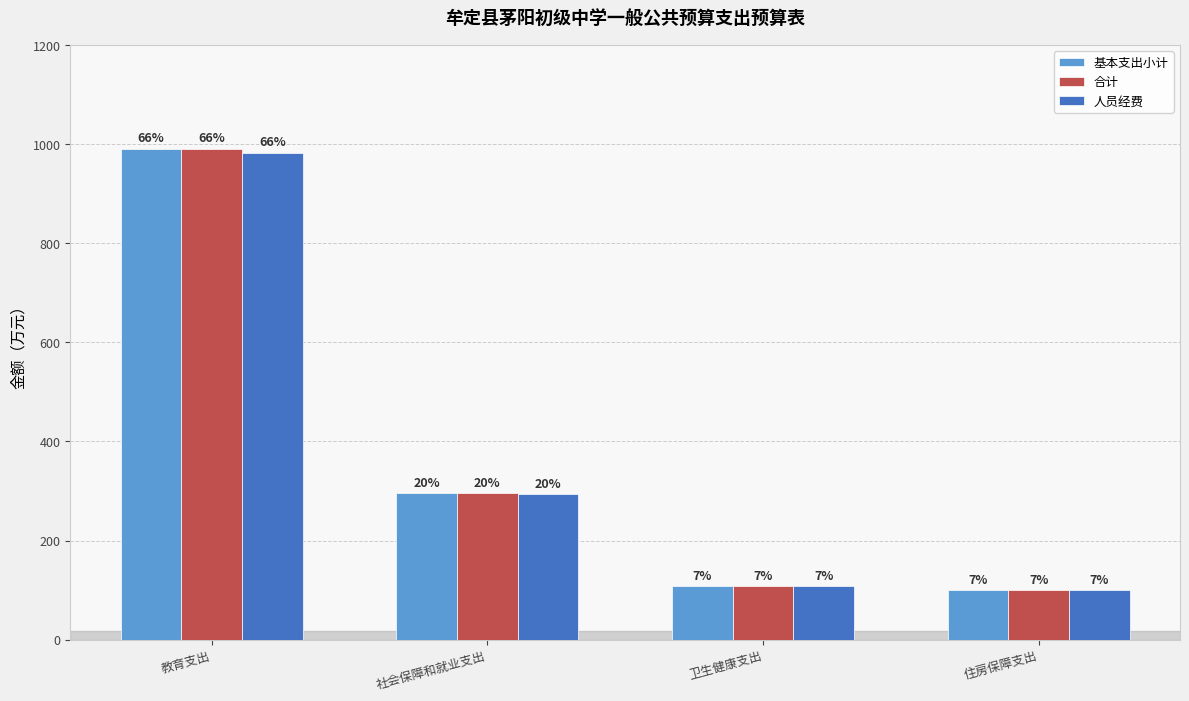

Between 住房保障支出 and 教育支出, which is larger?

教育支出